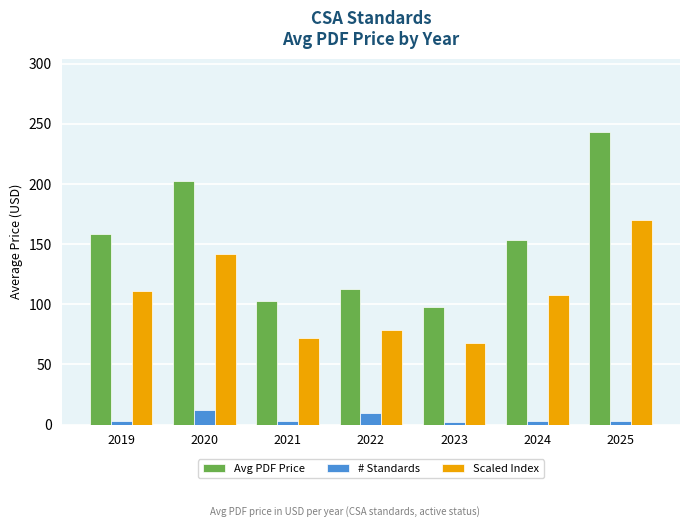

Count the # Standards values in the range 3 to 10.

5